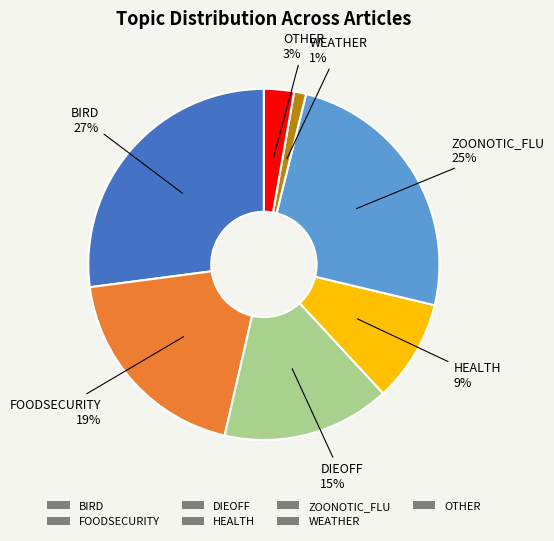

What is the largest slice in the pie chart?

BIRD